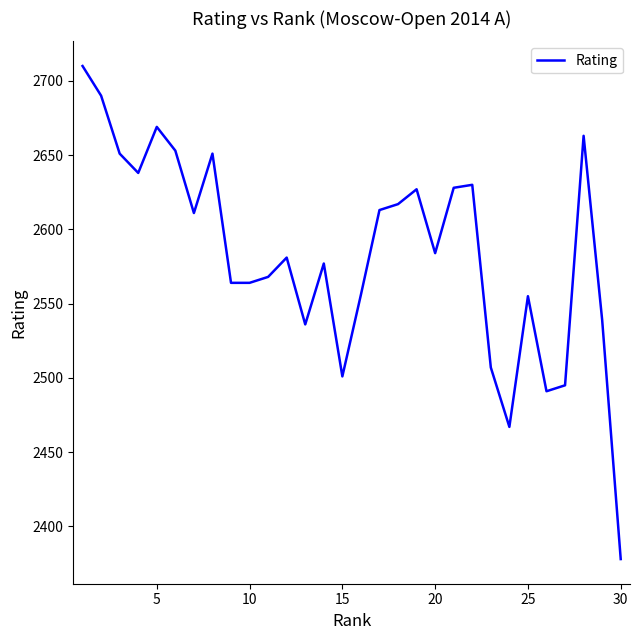

What is the maximum value shown in the chart?

2710